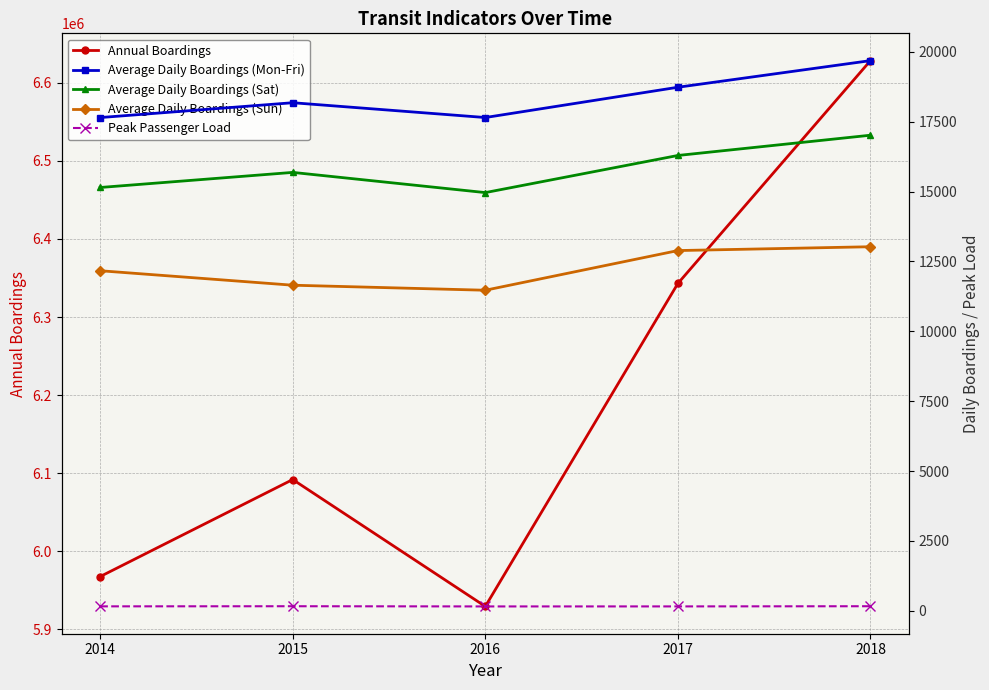

Rank the series at 2018 from highest to lowest value.

Annual Boardings, Average Daily Boardings (Mon-Fri), Average Daily Boardings (Sat), Average Daily Boardings (Sun), Peak Passenger Load